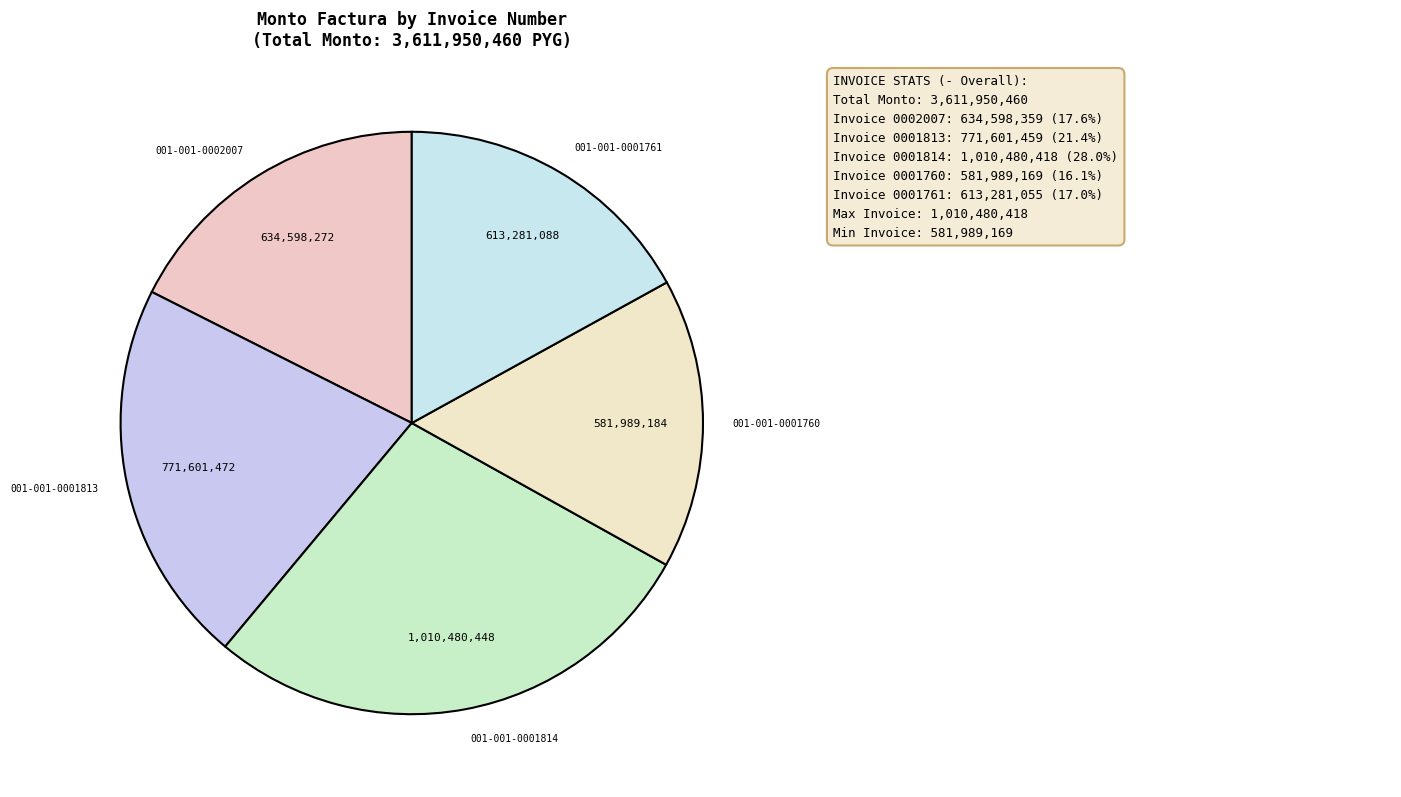

Does 001-001-0001761 account for over 50% of the chart?

No